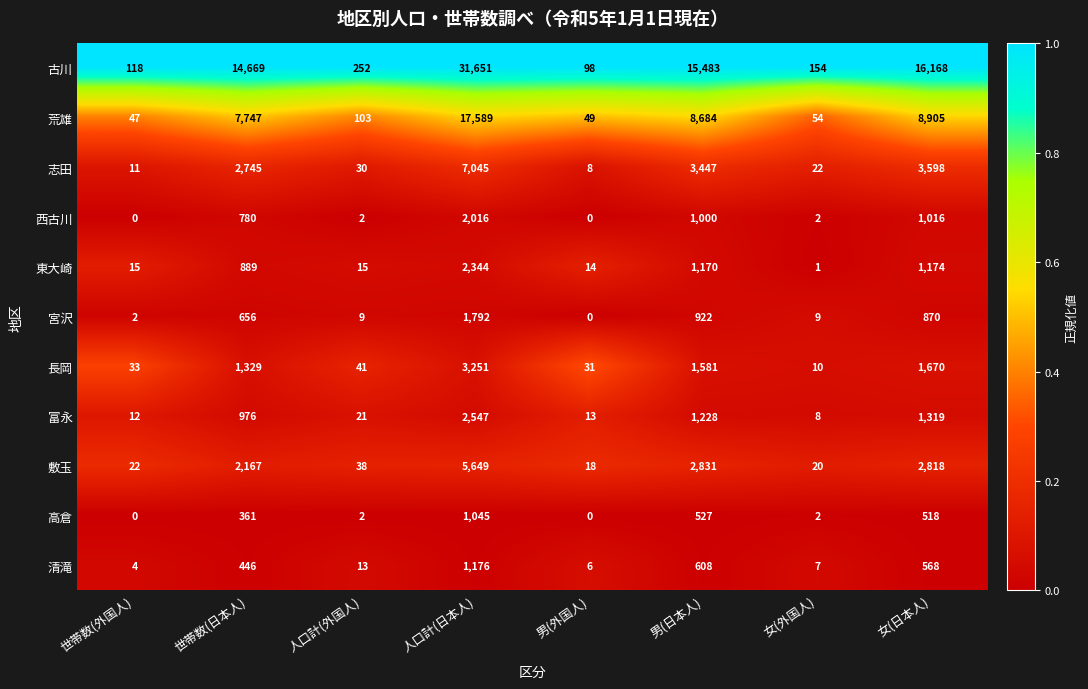

Which label corresponds to the largest value in the chart?

人口計(日本人)